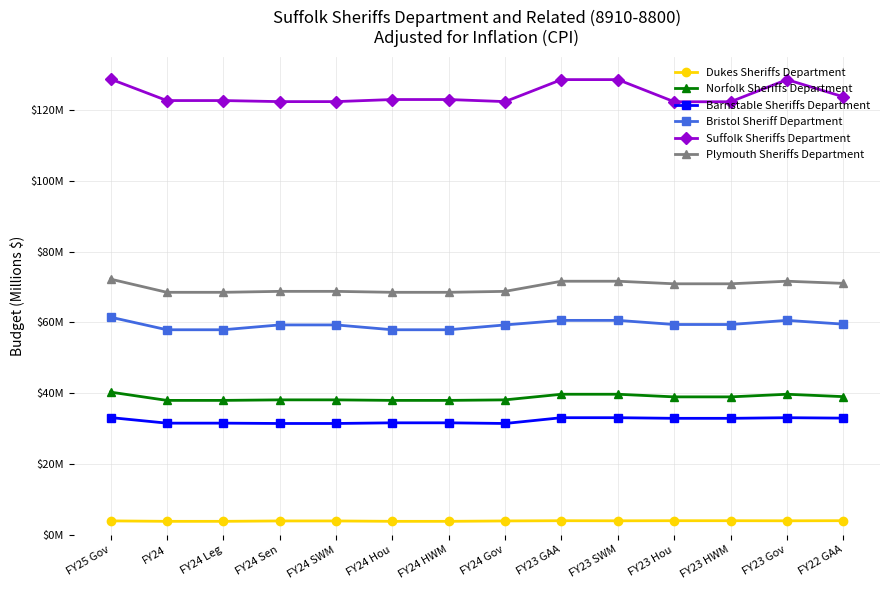

The value of Bristol Sheriff Department at FY24 HWM is 57.9. True or false?

True